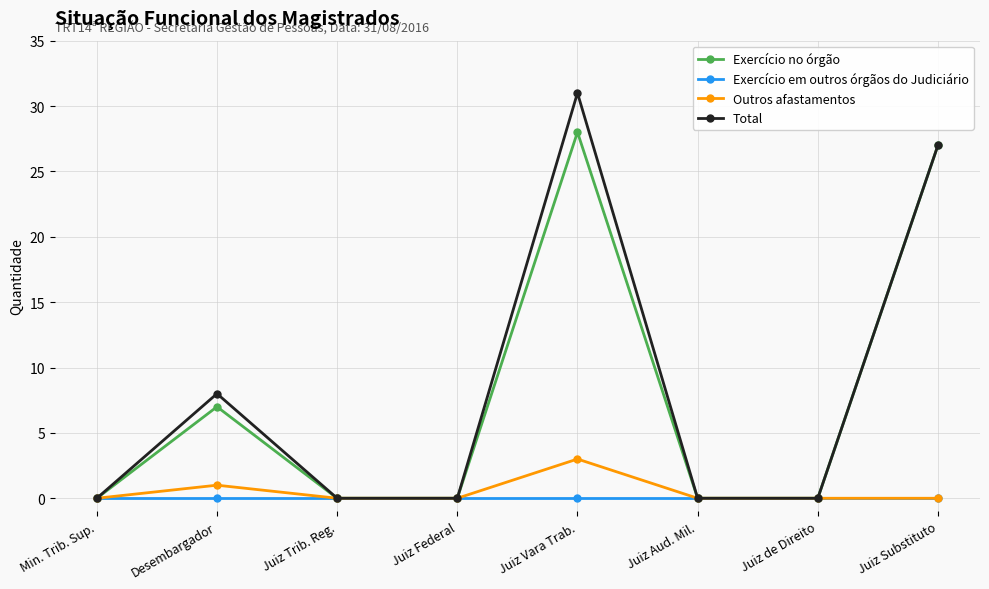

The Outros afastamentos series shows 0 at Juiz Federal. True or false?

True